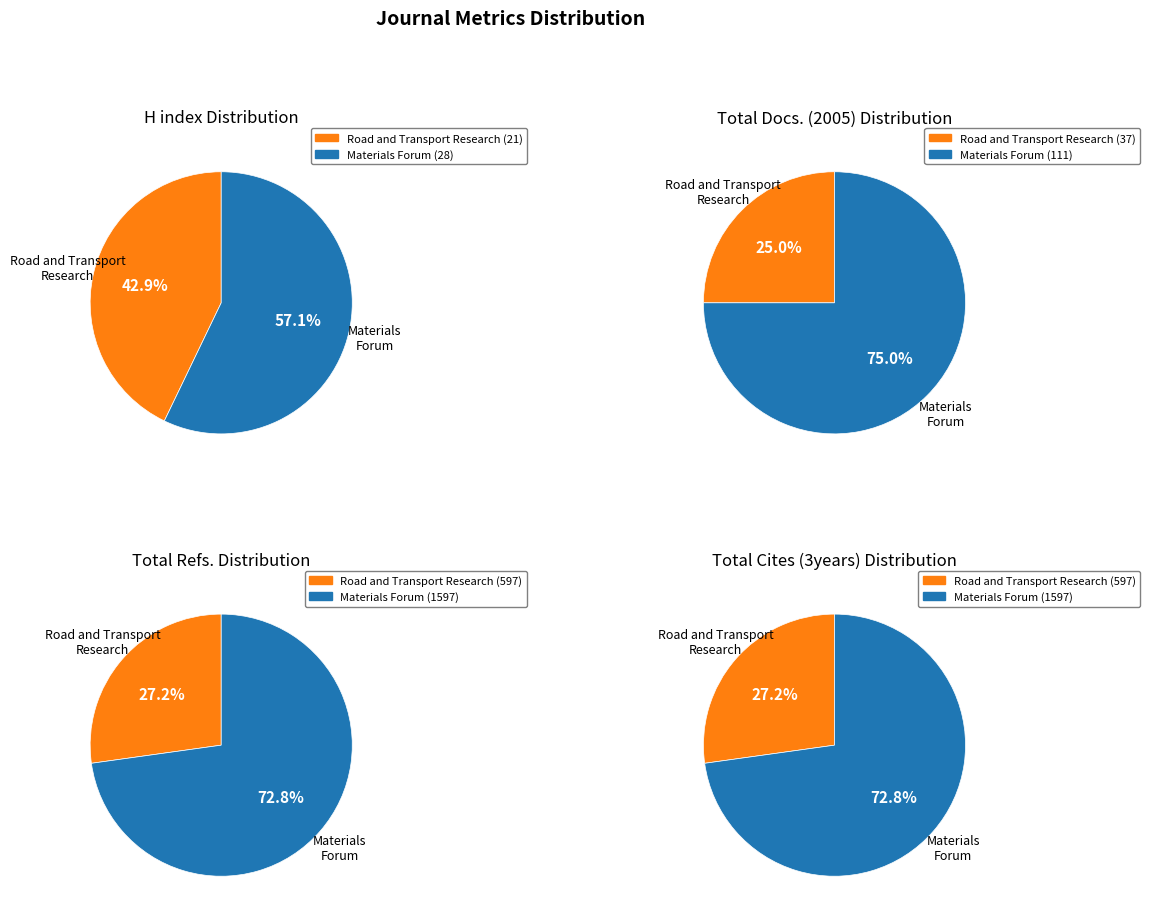

True or false: Materials Forum accounts for 73% of the total.

True